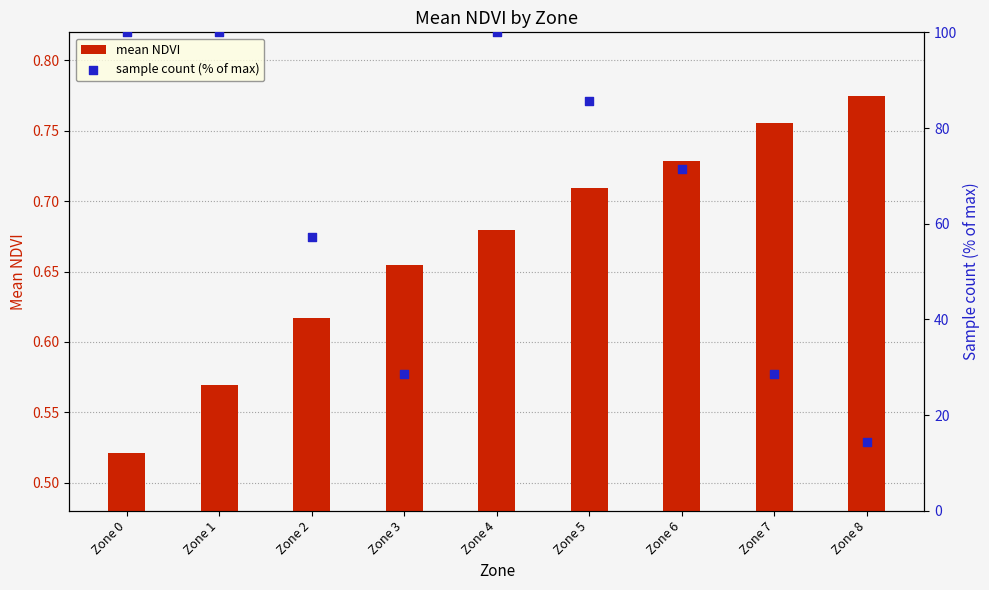

At which category is the sum across all series the highest?

Zone 4